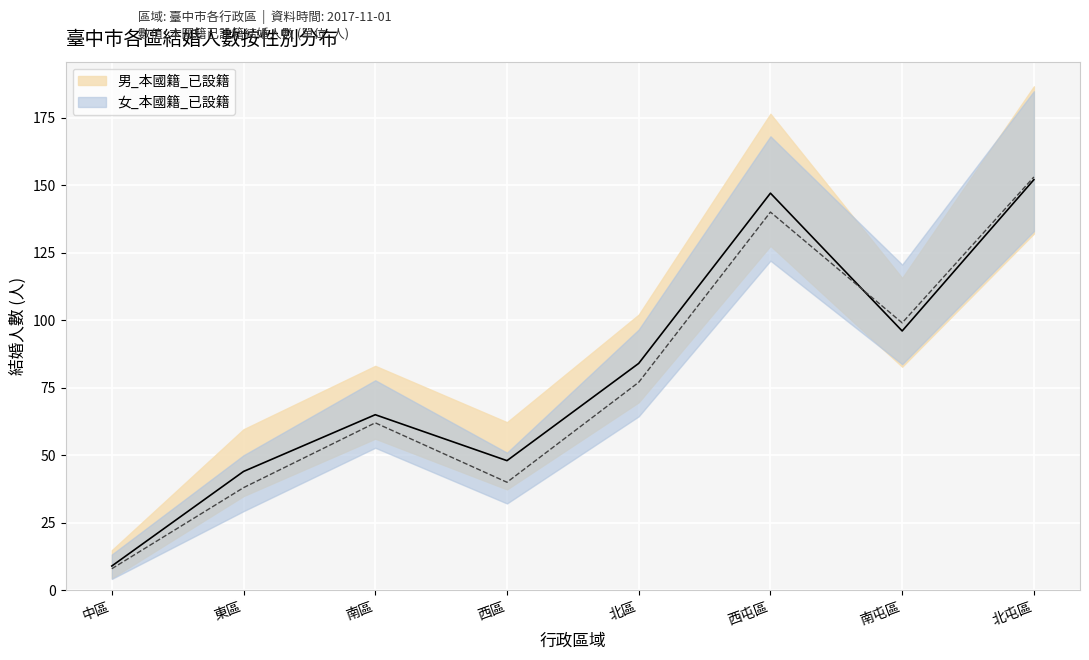

Is this an area chart (filled region under the line)?

No